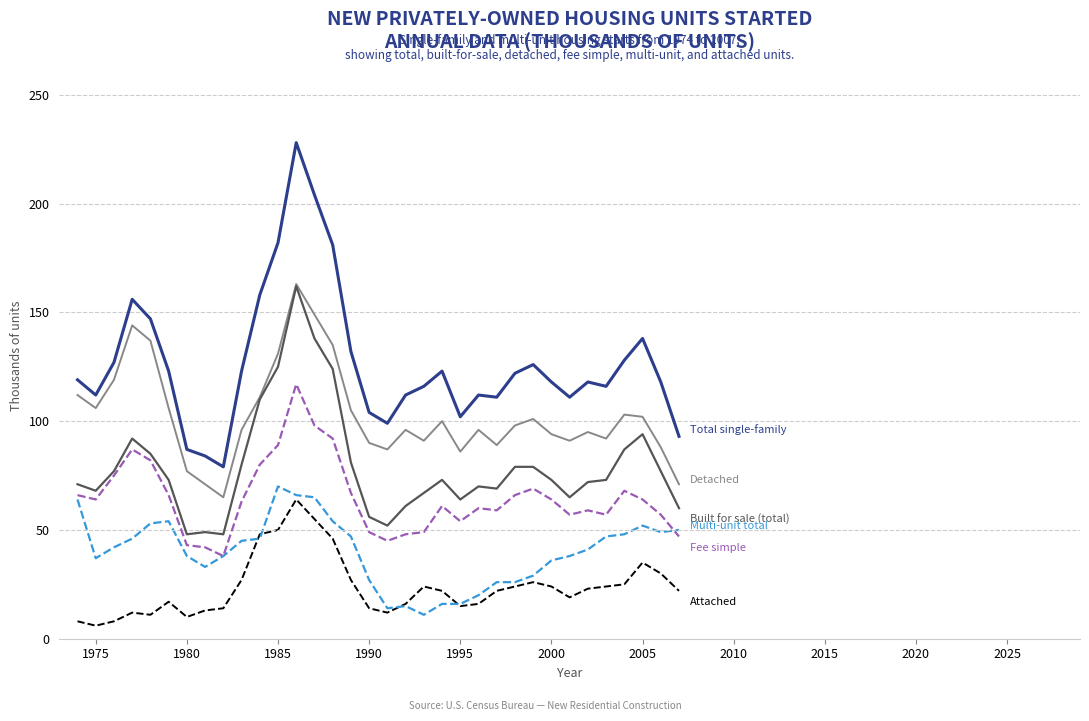

What is the minimum value shown in the chart?

6